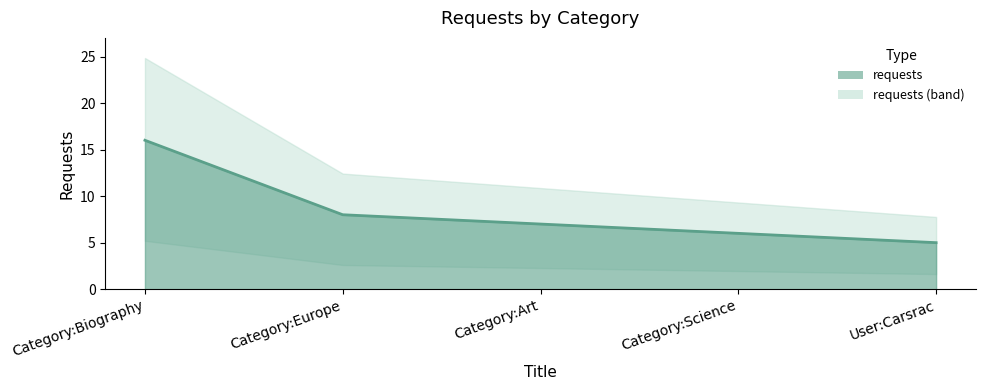

Between Category:Biography and Category:Europe, which is larger?

Category:Biography